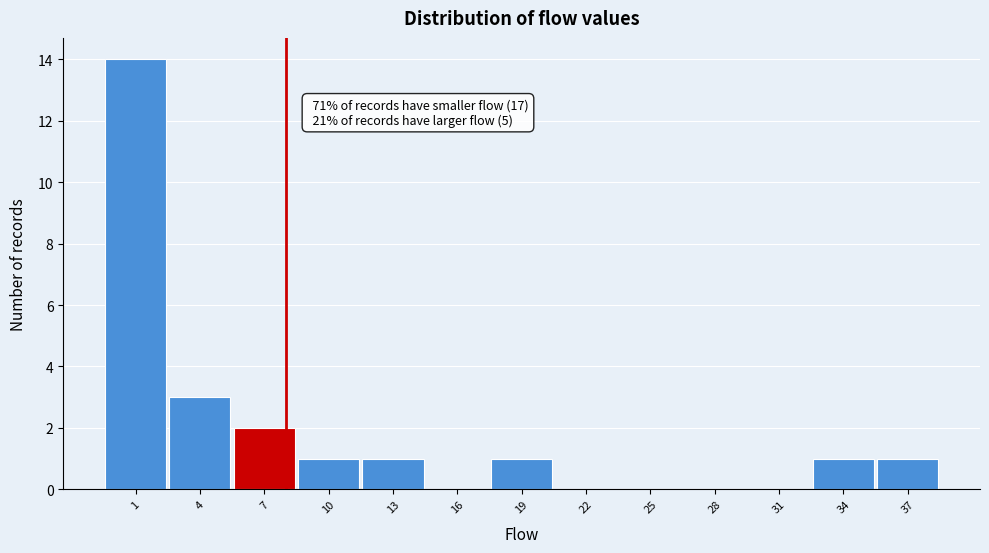

Over which range of the x-axis is the bar tallest?

-0.5 to 2.5